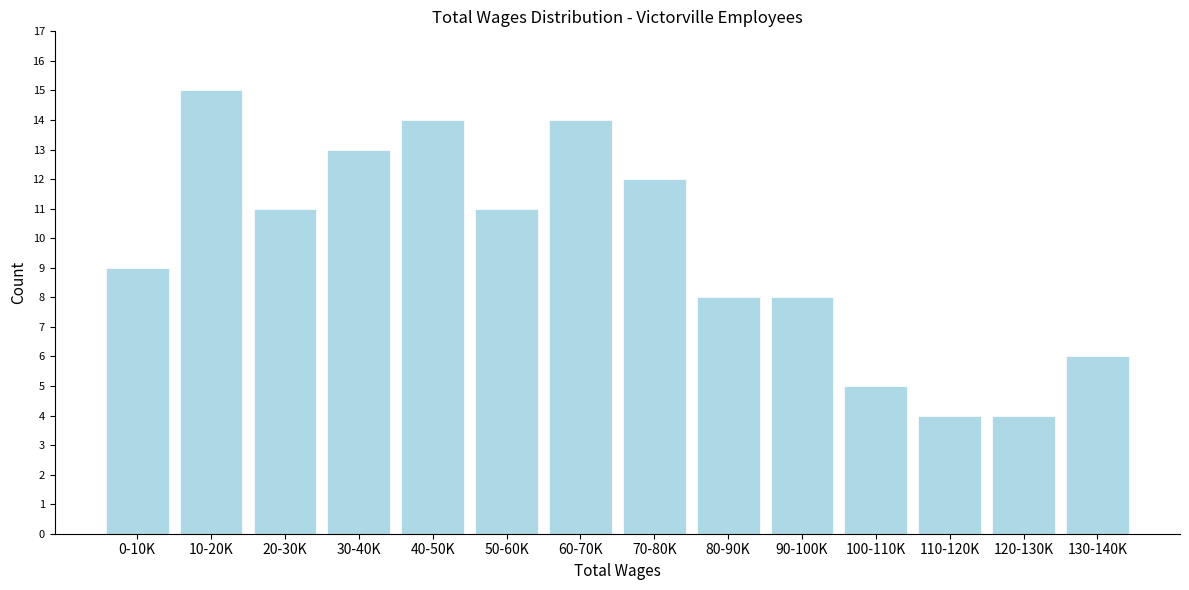

Reading right to left, extract all data points from this chart.

130-140K=6	120-130K=4	110-120K=4	100-110K=5	90-100K=8	80-90K=8	70-80K=12	60-70K=14	50-60K=11	40-50K=14	30-40K=13	20-30K=11	10-20K=15	0-10K=9